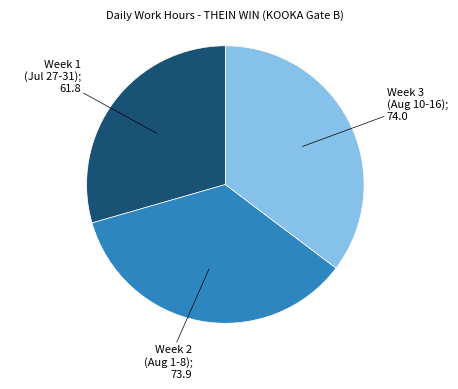

Is there any slice that represents more than half of the pie?

No